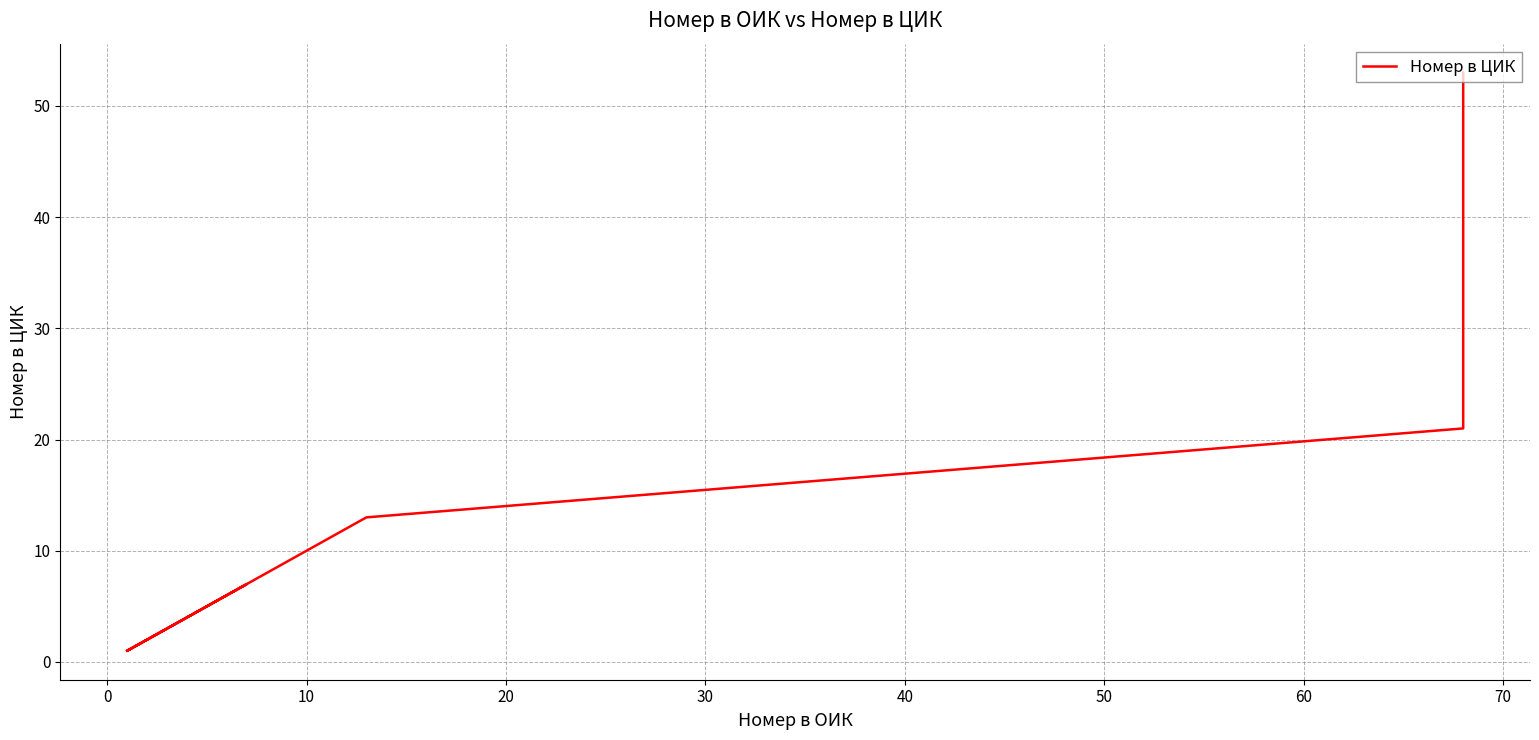

What is the change in value from 50 to 70?

+30